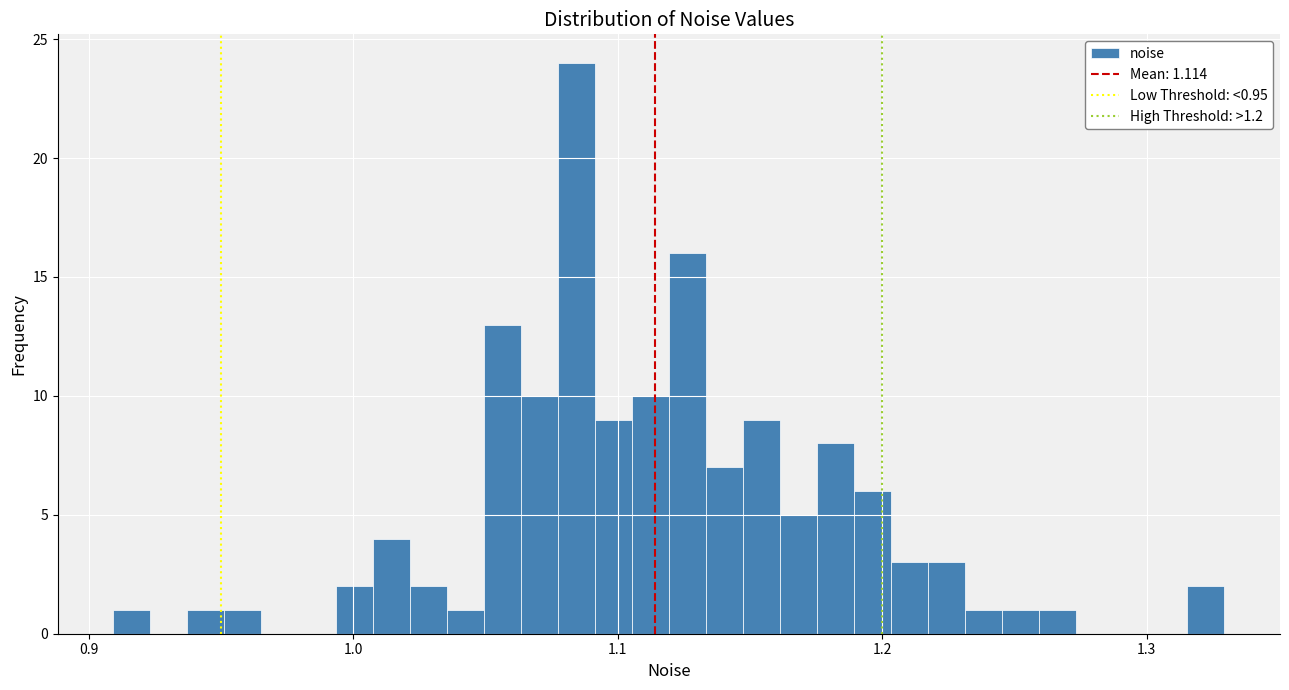

Around what value on the x-axis is the tallest bar? Give the approximate position of its centre, as read against the axis.

1.08